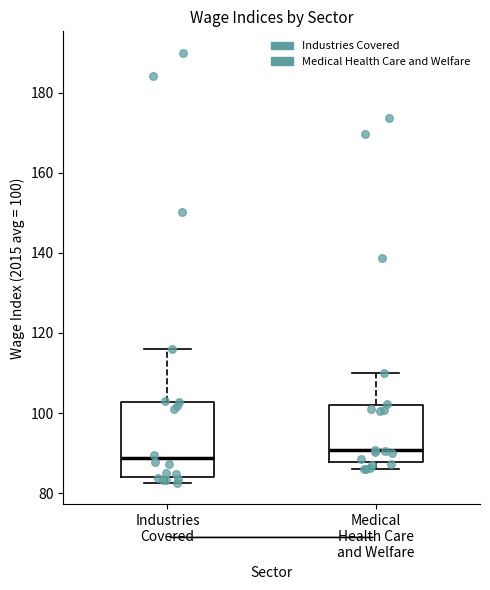

Reading left to right, read every box against the y-axis: the position of its median line, the range the box covers, and the ends of its whiskers. The values are not printed on the chart, so give them approximately, as read against the axis.

Industries Covered: median 88, box 84 to 102, whiskers 82 to 116
Medical Health Care and Welfare: median 90, box 88 to 102, whiskers 86 to 110